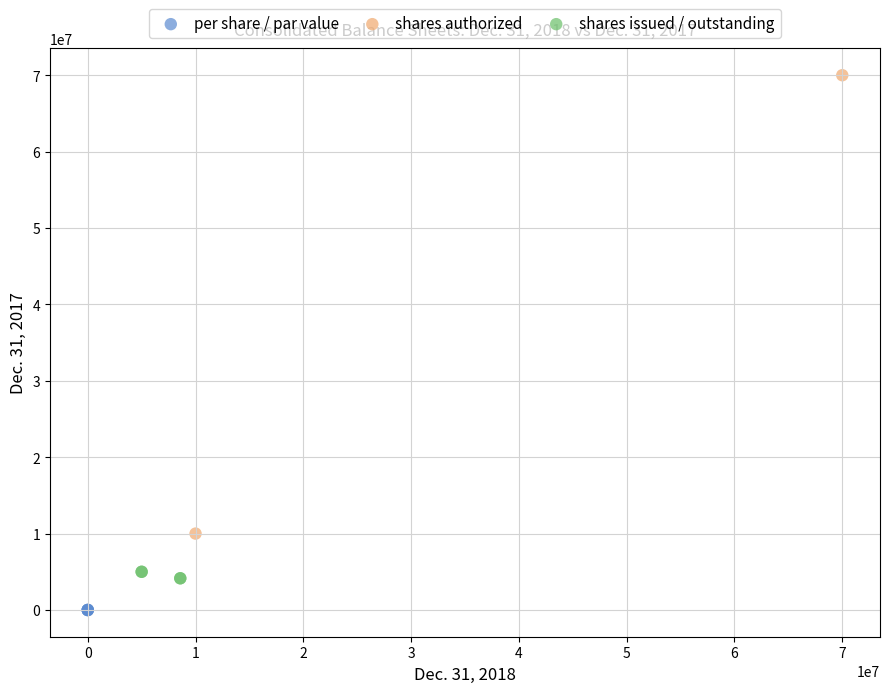

What are all the series names shown in the legend?

per share / par value, shares authorized, shares issued / outstanding